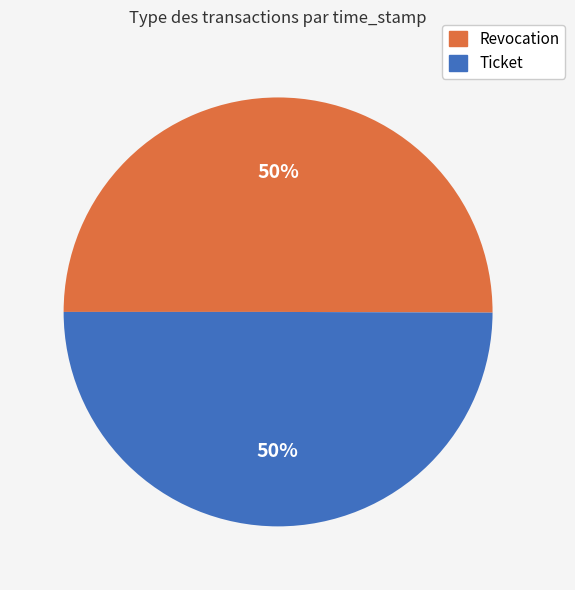

What is the ratio of the value at Revocation to the value at Ticket?

1.0